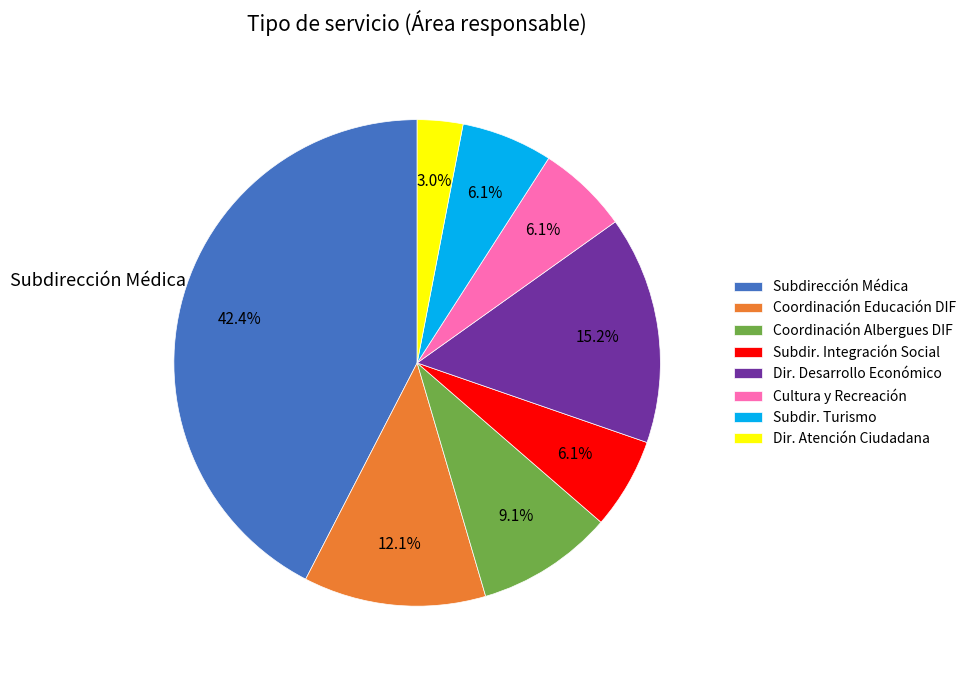

Is there a majority slice in this chart?

No